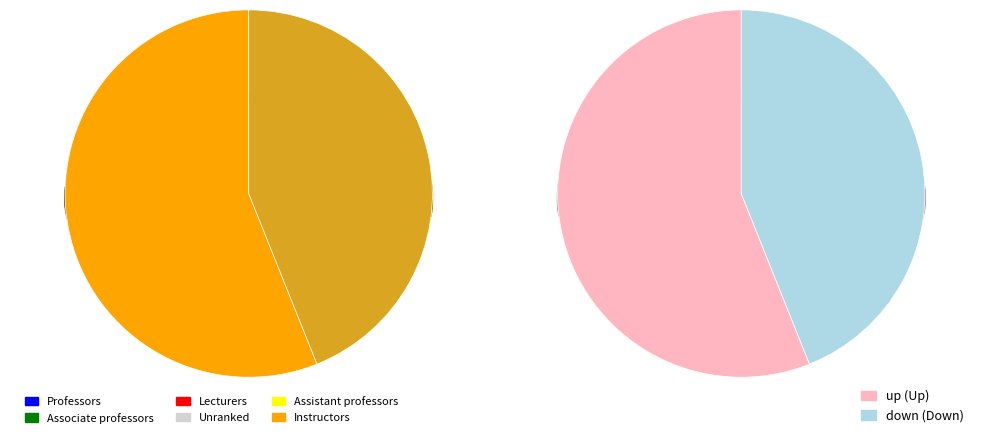

What is the ratio of the value at up to the value at down?

1.3